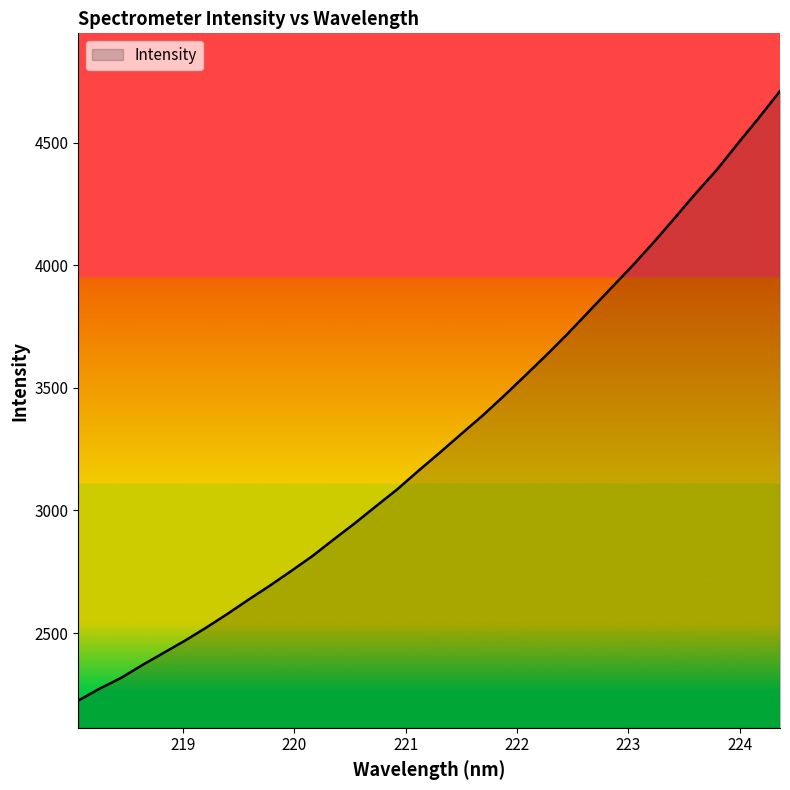

Reading left to right, extract all data points from this chart.

2225.0	2273.0	2316.7	2369.1	2418.8	2468.3	2521.6	2577.7	2636.3	2693.2	2753.0	2814.0	2881.7	2948.1	3018.0	3086.8	3162.9	3236.4	3312.0	3386.6	3466.6	3549.4	3633.2	3720.0	3811.1	3902.1	3993.0	4088.2	4188.2	4289.9	4386.6	4494.5	4600.5	4709.9